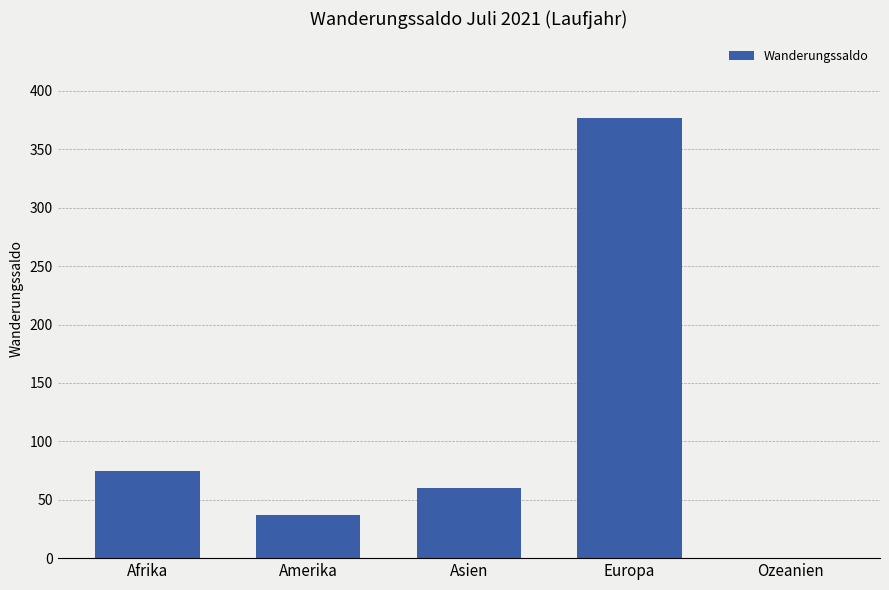

How many positive values are there?

4